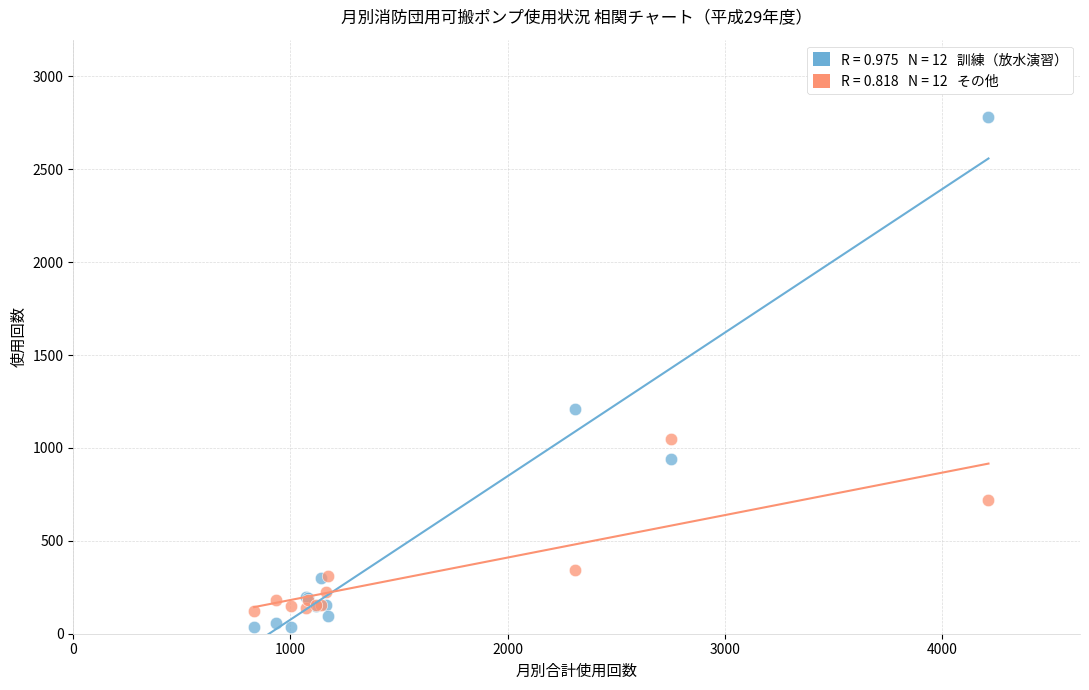

Across all series, what Y value is closest to 1408?

1209